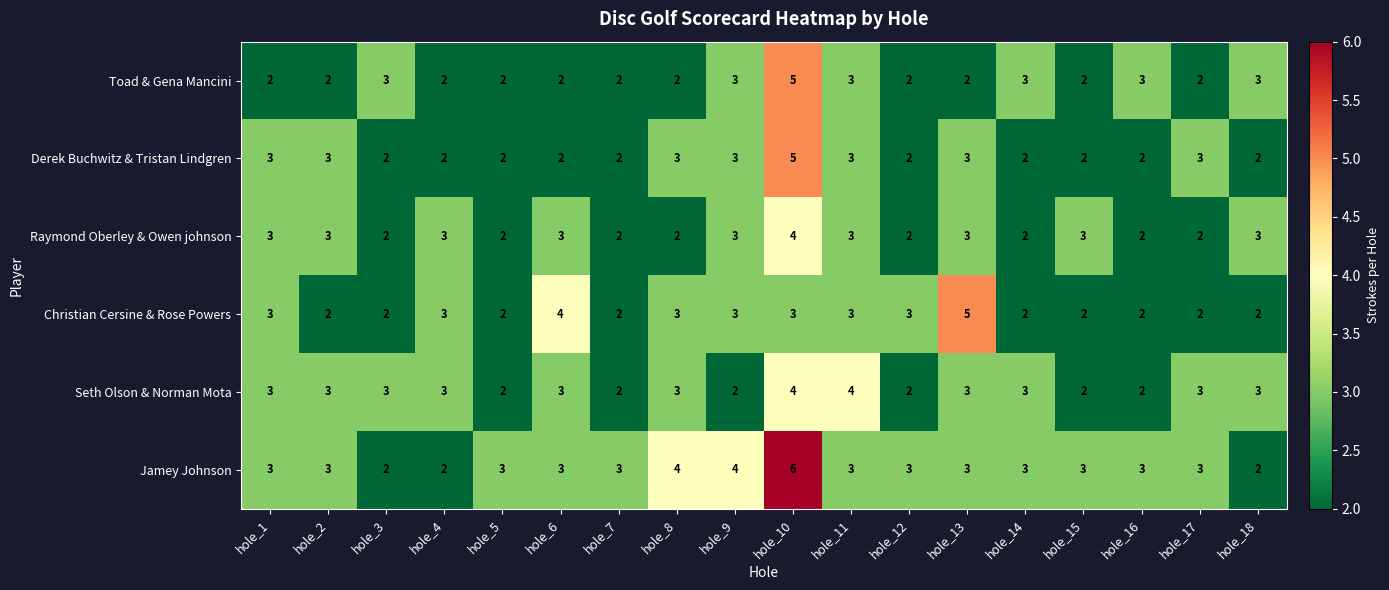

What is the total value across all series at hole_18?

15